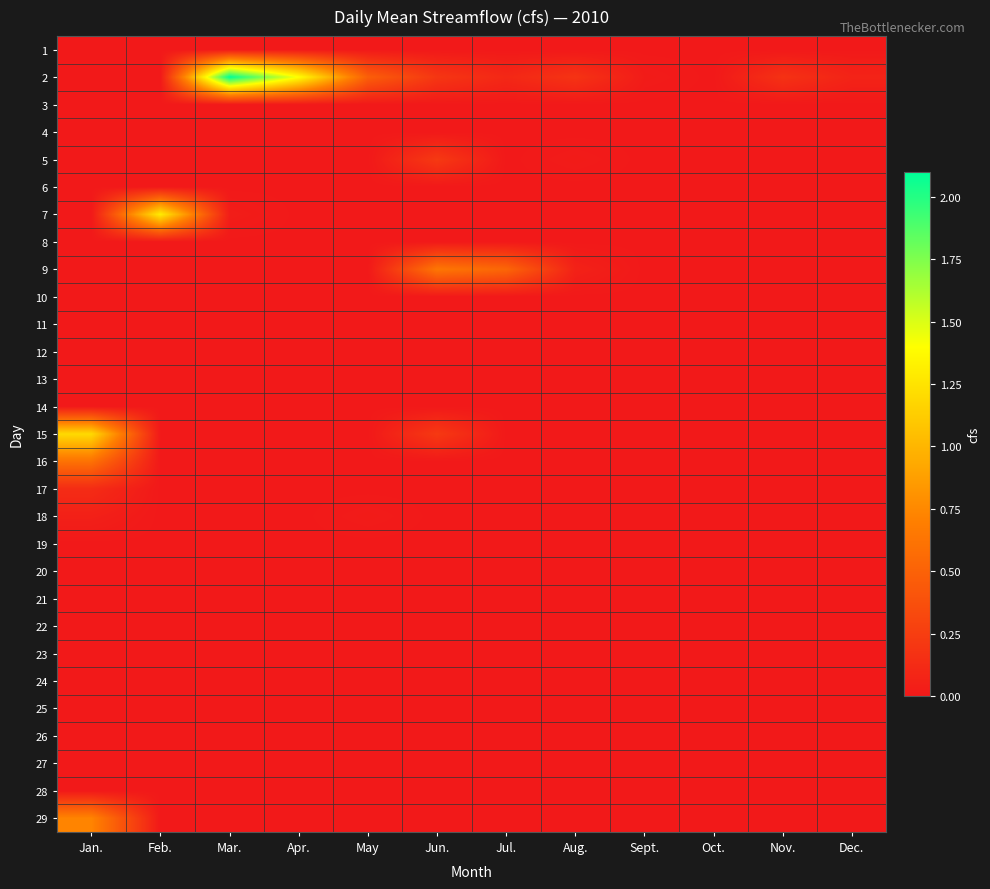

What is the total value across all series at Apr.?

1.4